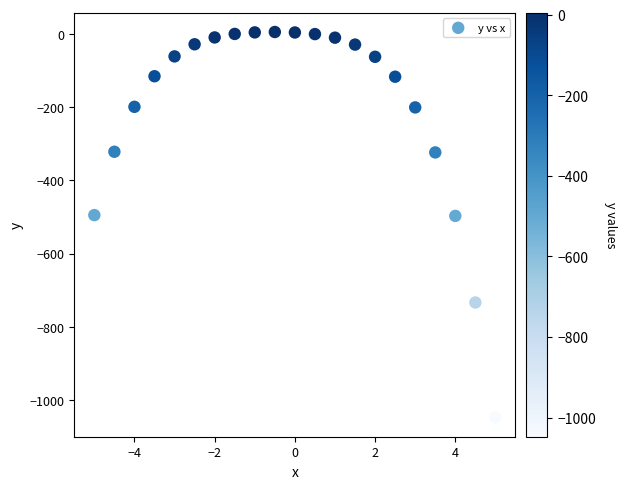

What is the range of Y values (max minus min)?

1052.2